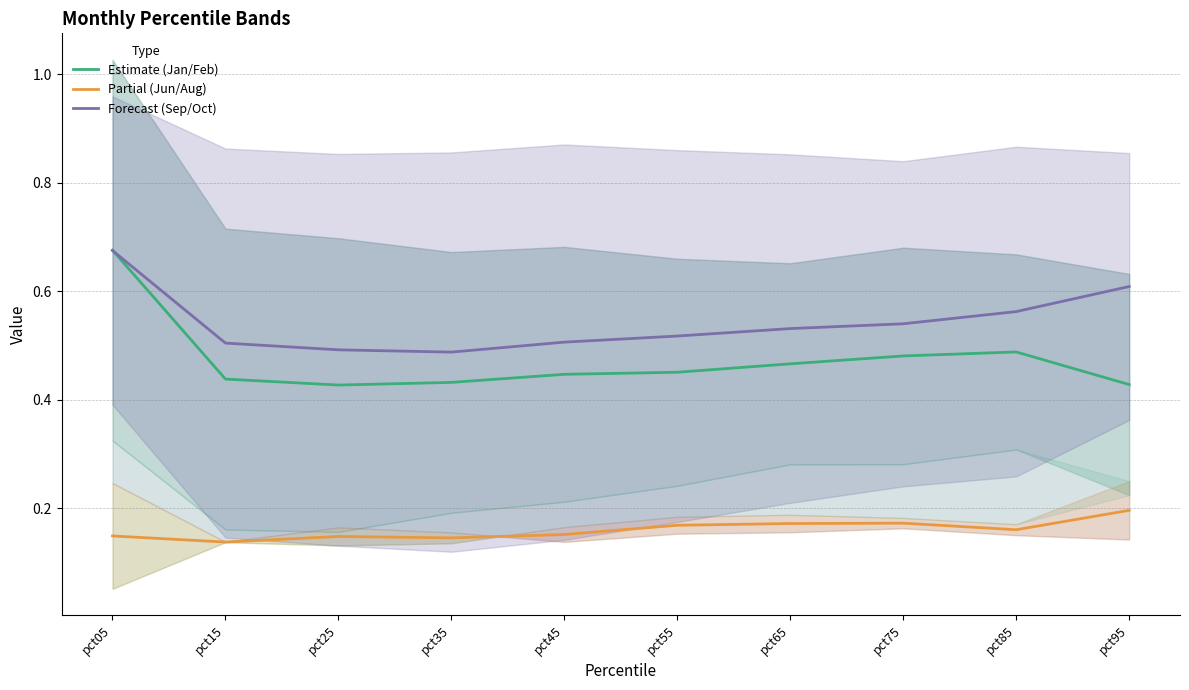

What is the total value across all series at pct35?

1.1